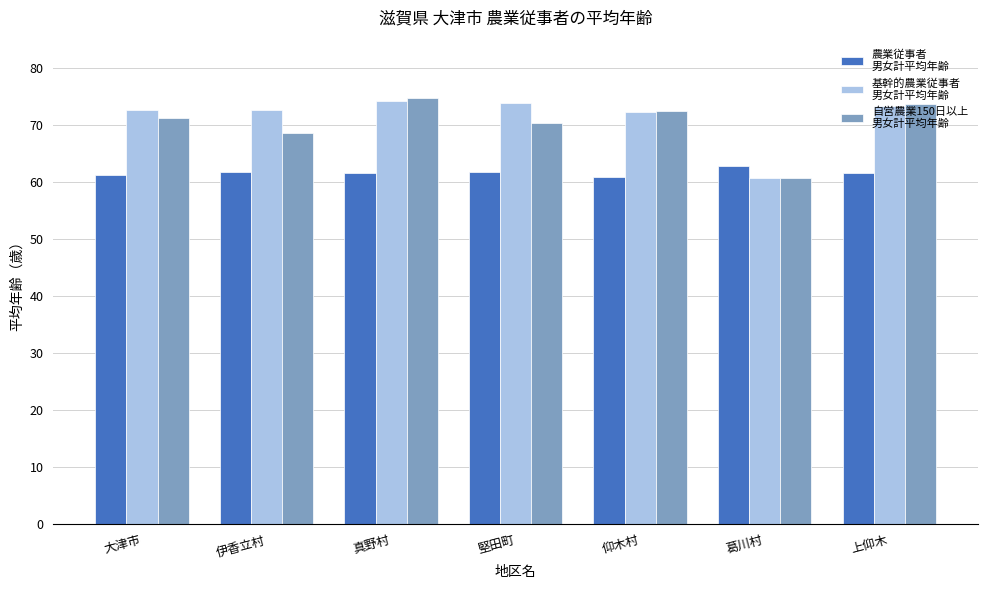

What is the spread (max minus min) of values at 伊香立村?

10.9